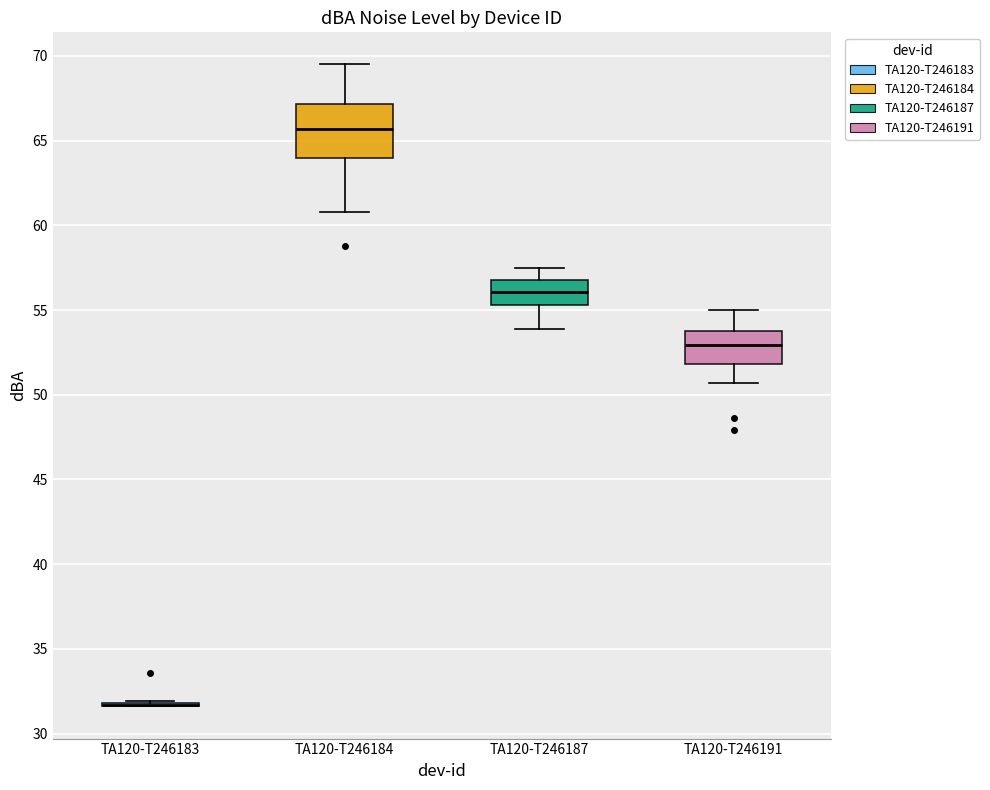

Which box is the tallest, from its lower edge to its upper edge?

TA120-T246184